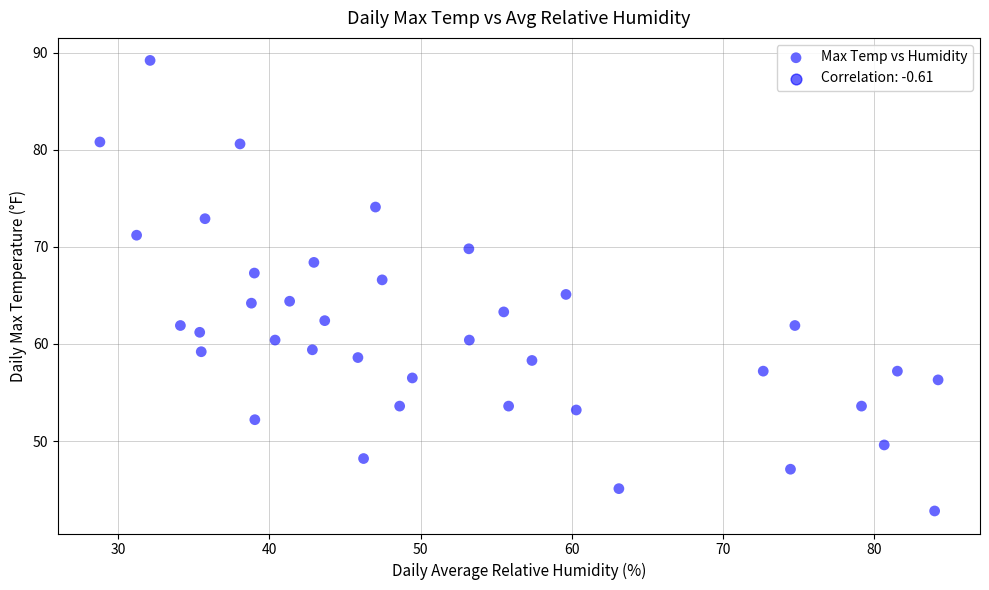

What is the range of X values (max minus min)?

55.4